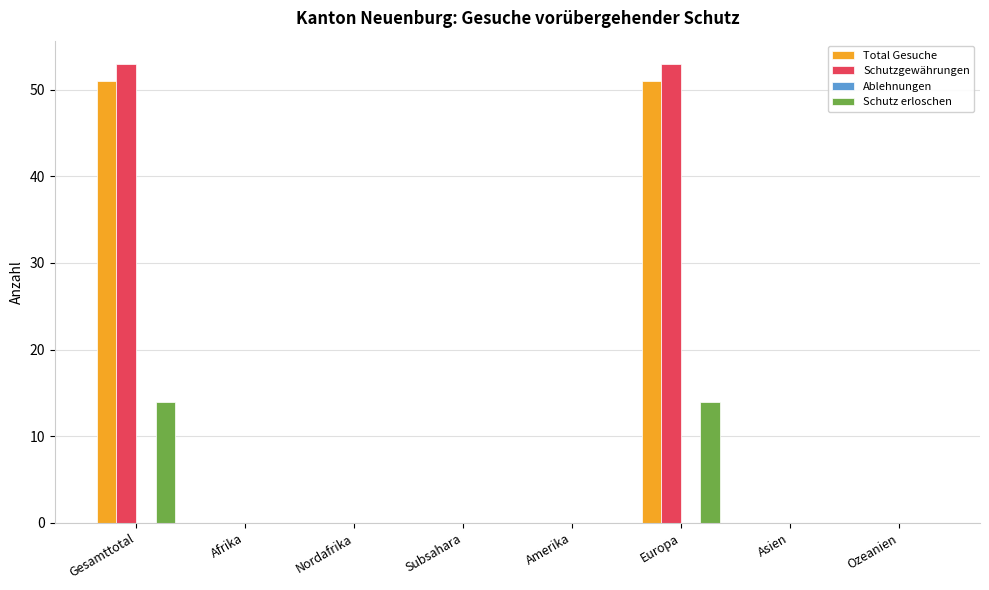

Is the value of Total Gesuche at Nordafrika greater than the value of Schutz erloschen at Europa?

No